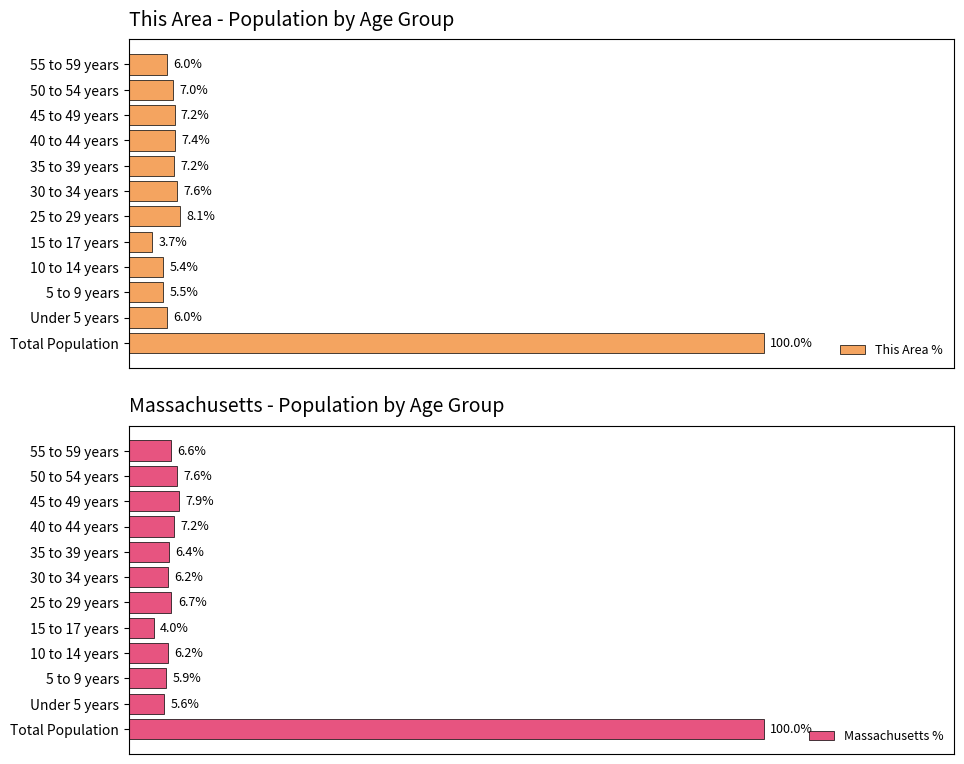

At which label does Massachusetts % reach its minimum?

15 to 17 years